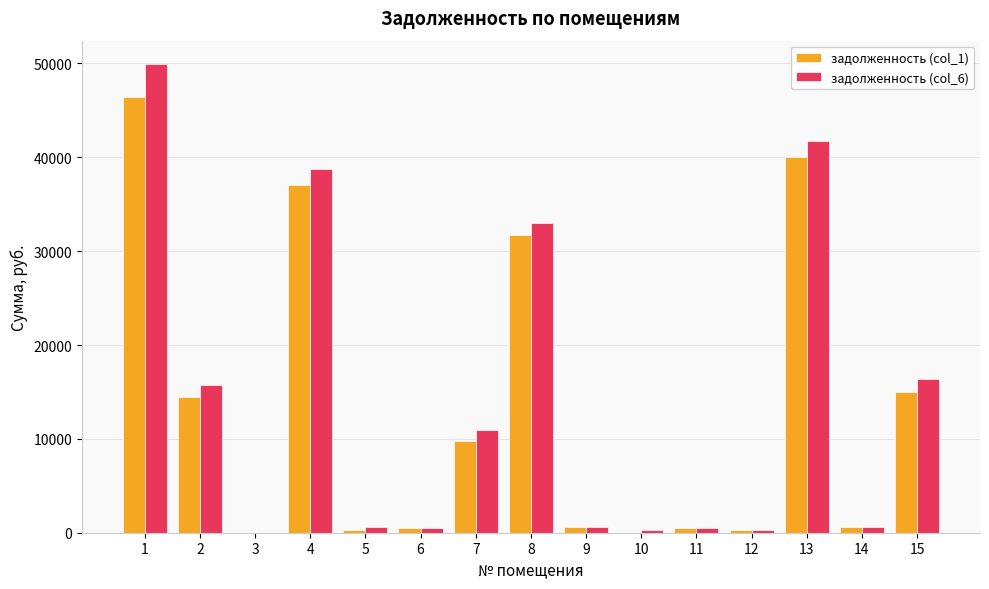

The value of задолженность (col_6) at 3 is -25504.4. True or false?

False